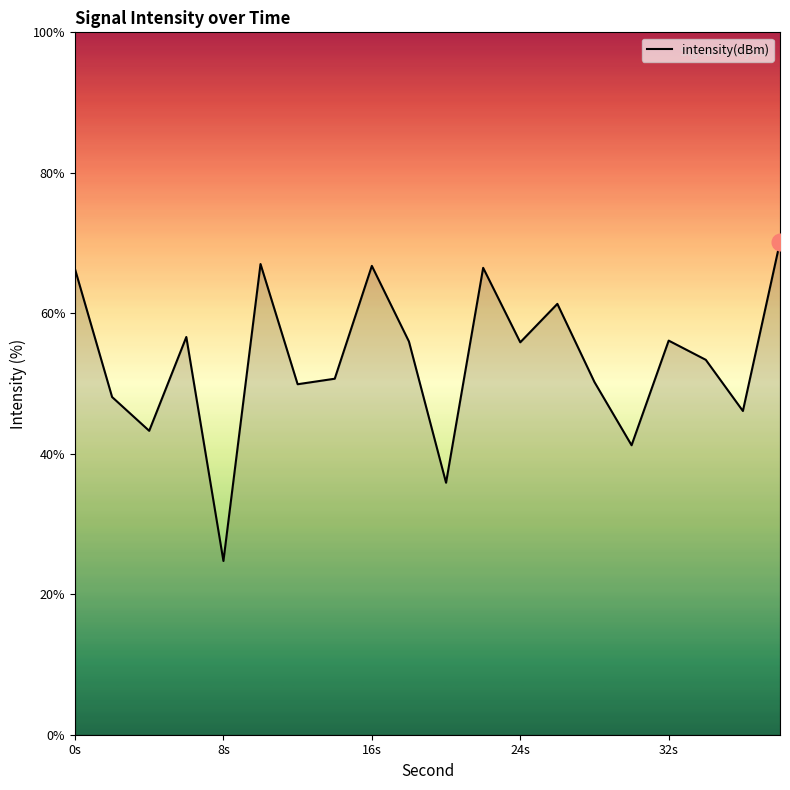

What is the greatest value displayed?

70.2